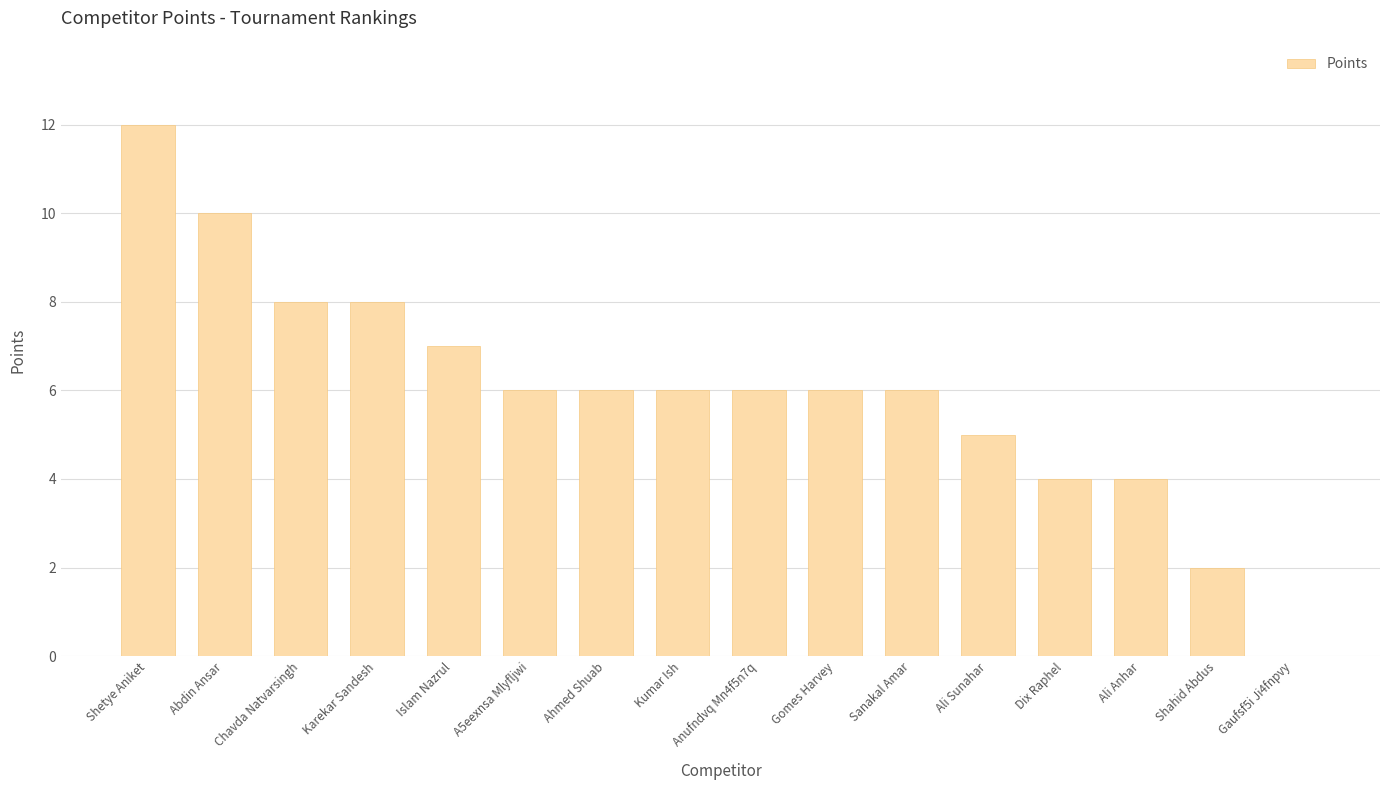

Is it true that the value at Ali Anhar is 4?

True